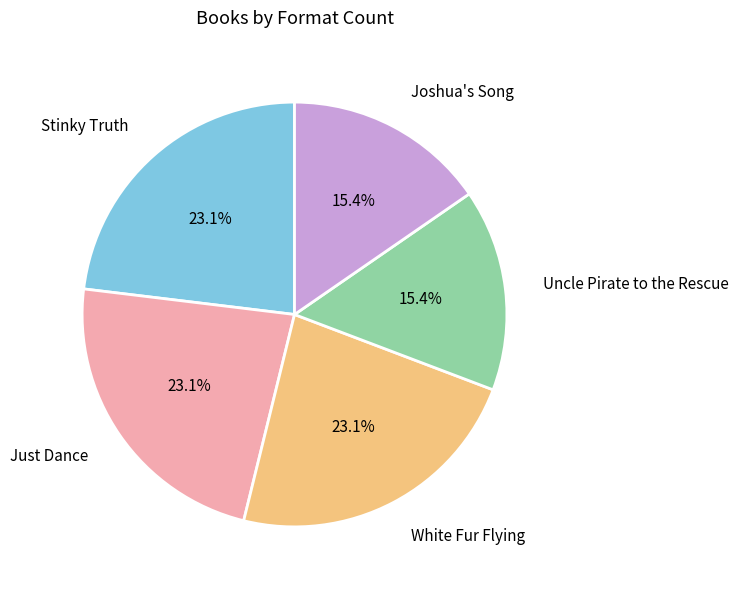

Is Uncle Pirate to the Rescue the majority of the pie?

No